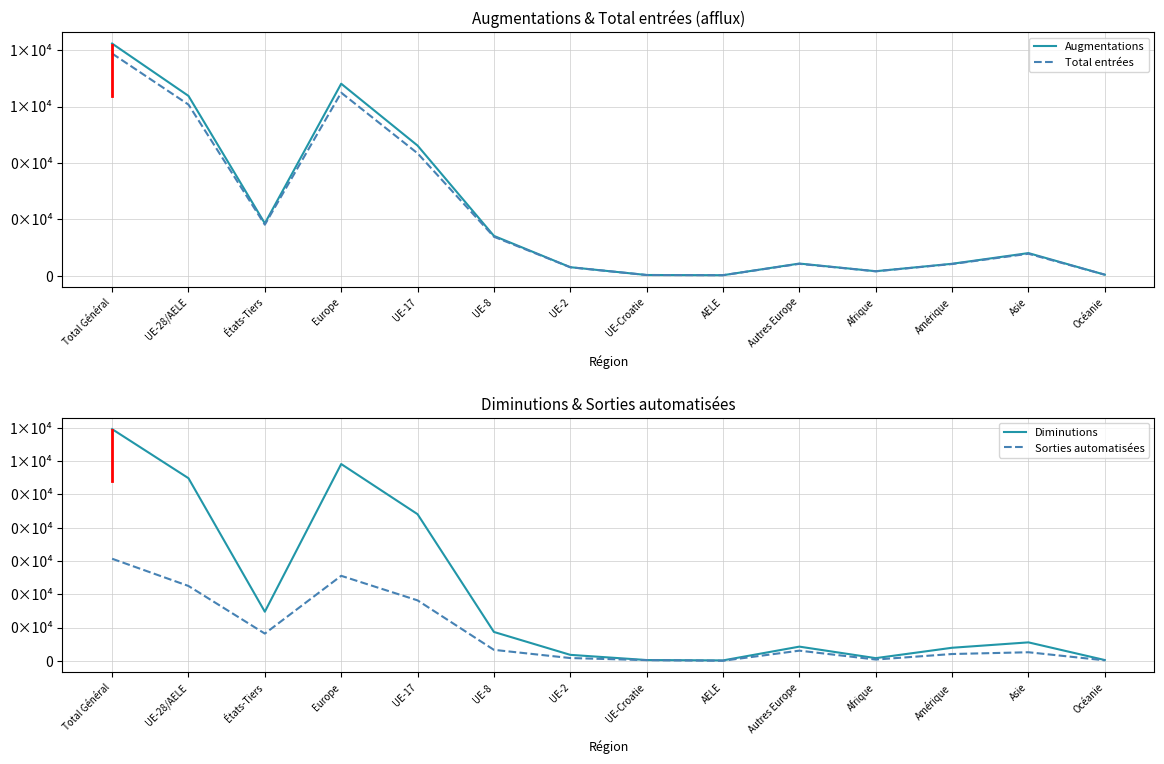

Does the chart have visible grid lines?

Yes